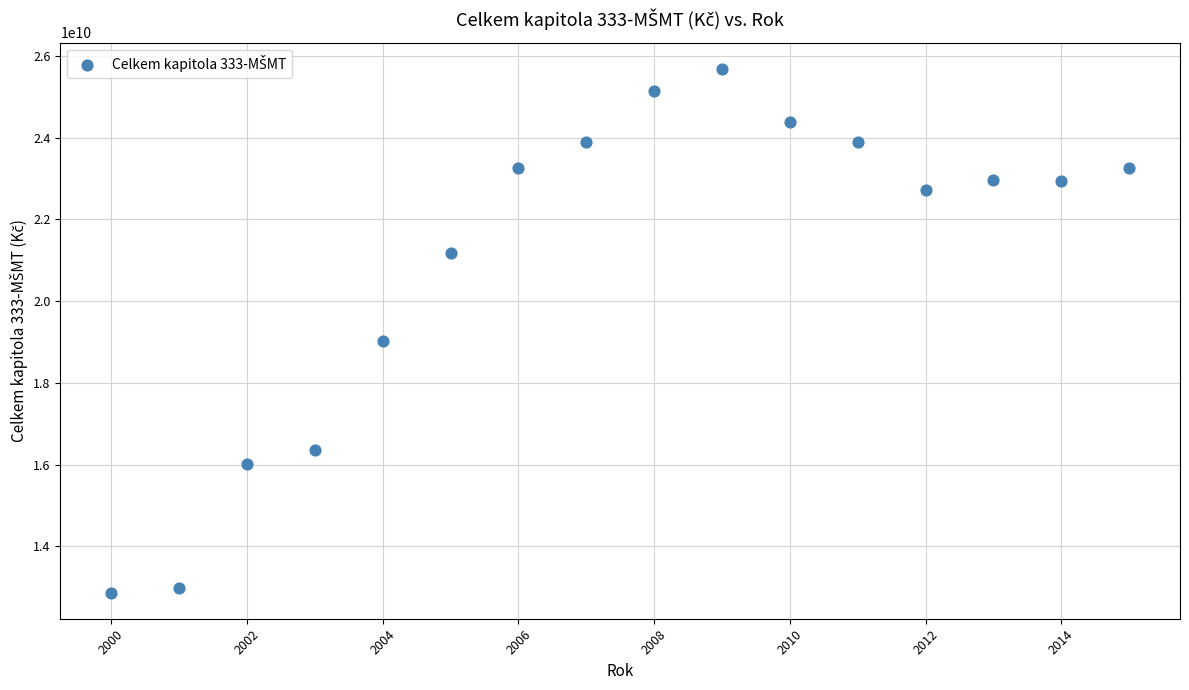

What Y value in the scatter plot is closest to 19277890000?

19018293000